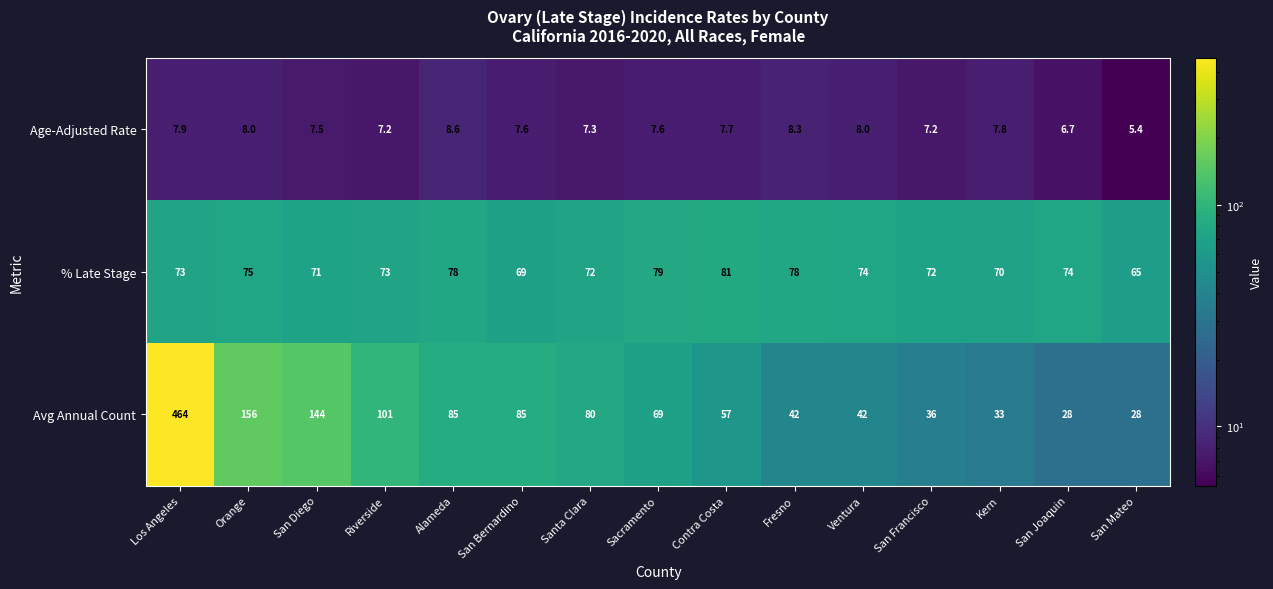

What is the minimum value shown in the chart?

5.4